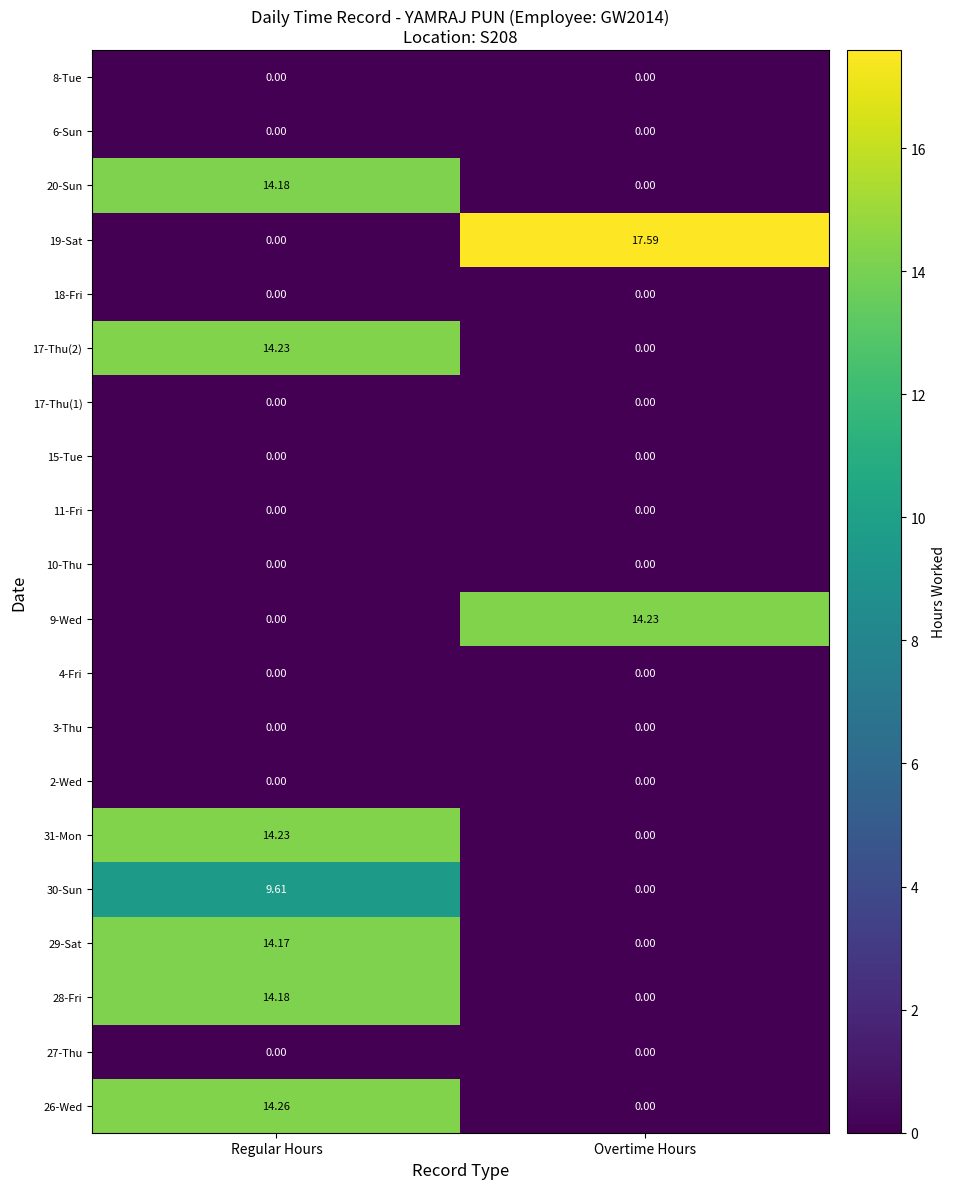

Rank the categories by 30-Sun value from lowest to highest.

Overtime Hours, Regular Hours